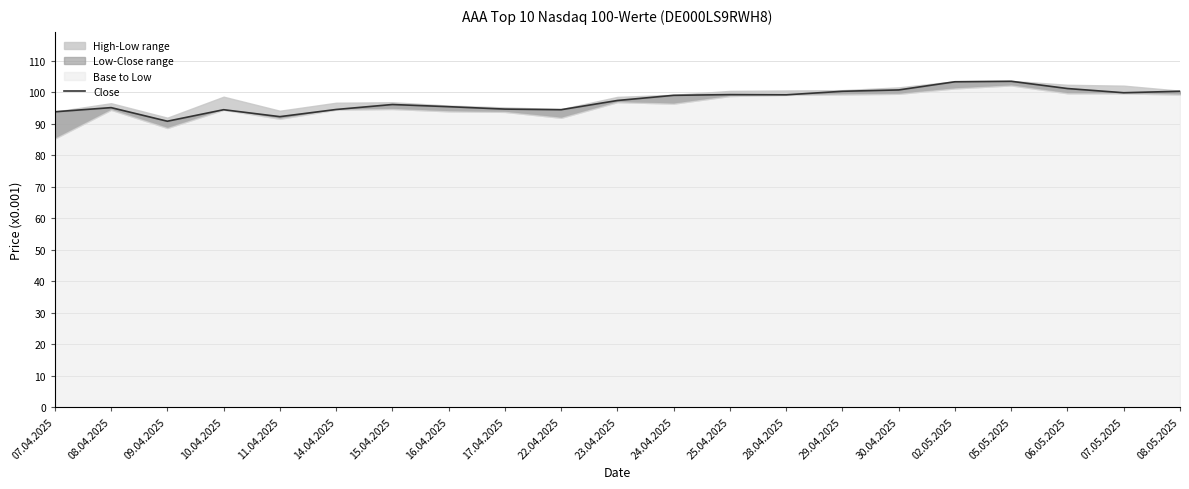

Reading left to right, list all the values displayed in this chart.

07.04.2025=93.8	08.04.2025=95.1	09.04.2025=90.8	10.04.2025=94.4	11.04.2025=92.2	14.04.2025=94.5	15.04.2025=96.1	16.04.2025=95.4	17.04.2025=94.6	22.04.2025=94.4	23.04.2025=97.4	24.04.2025=99.0	25.04.2025=99.2	28.04.2025=99.2	29.04.2025=100.3	30.04.2025=100.7	02.05.2025=103.3	05.05.2025=103.5	06.05.2025=101.2	07.05.2025=99.8	08.05.2025=100.3